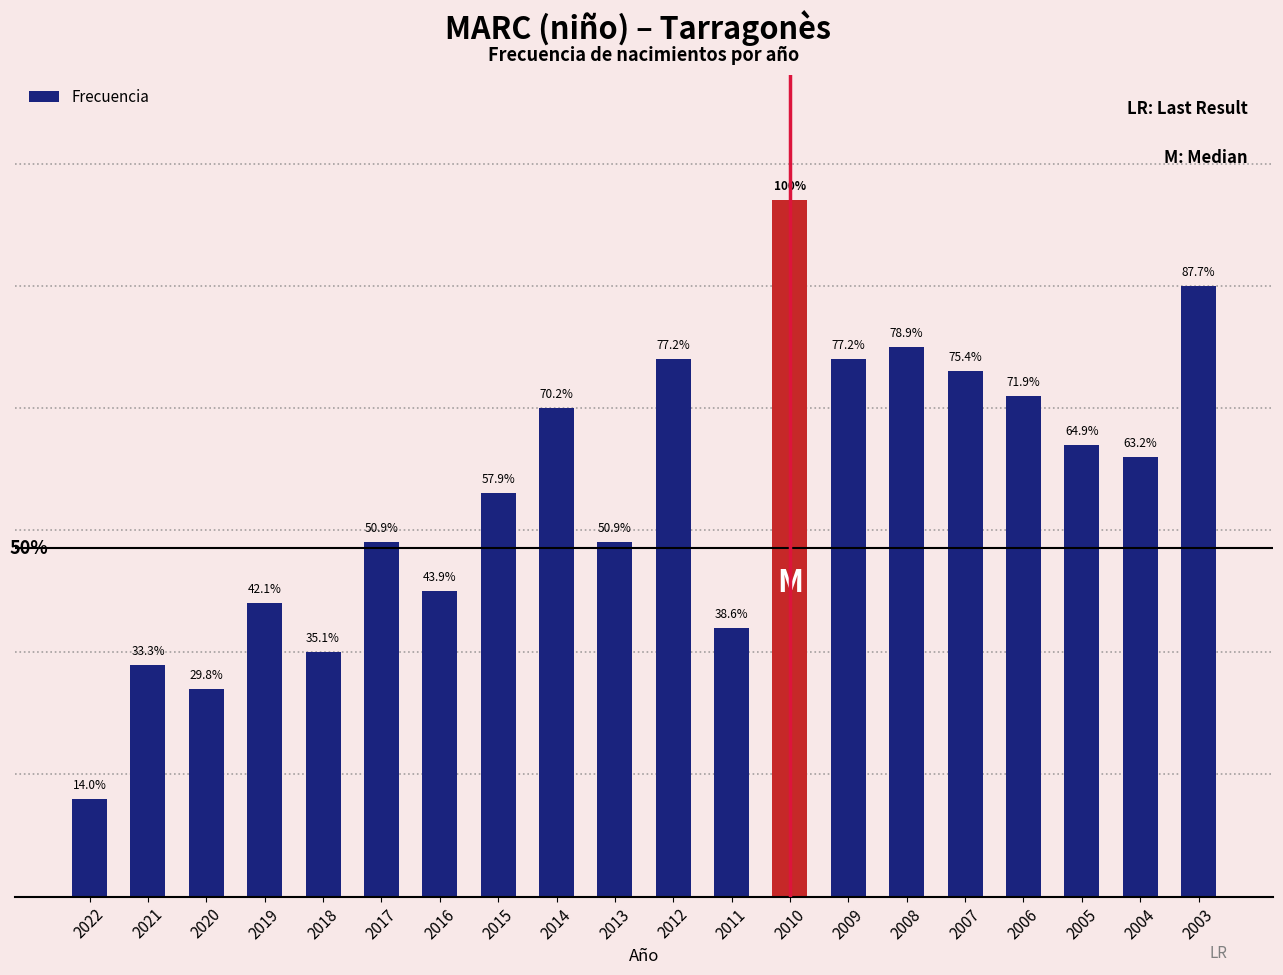

Reading left to right, list all the values displayed in this chart.

8	19	17	24	20	29	25	33	40	29	44	22	57	44	45	43	41	37	36	50